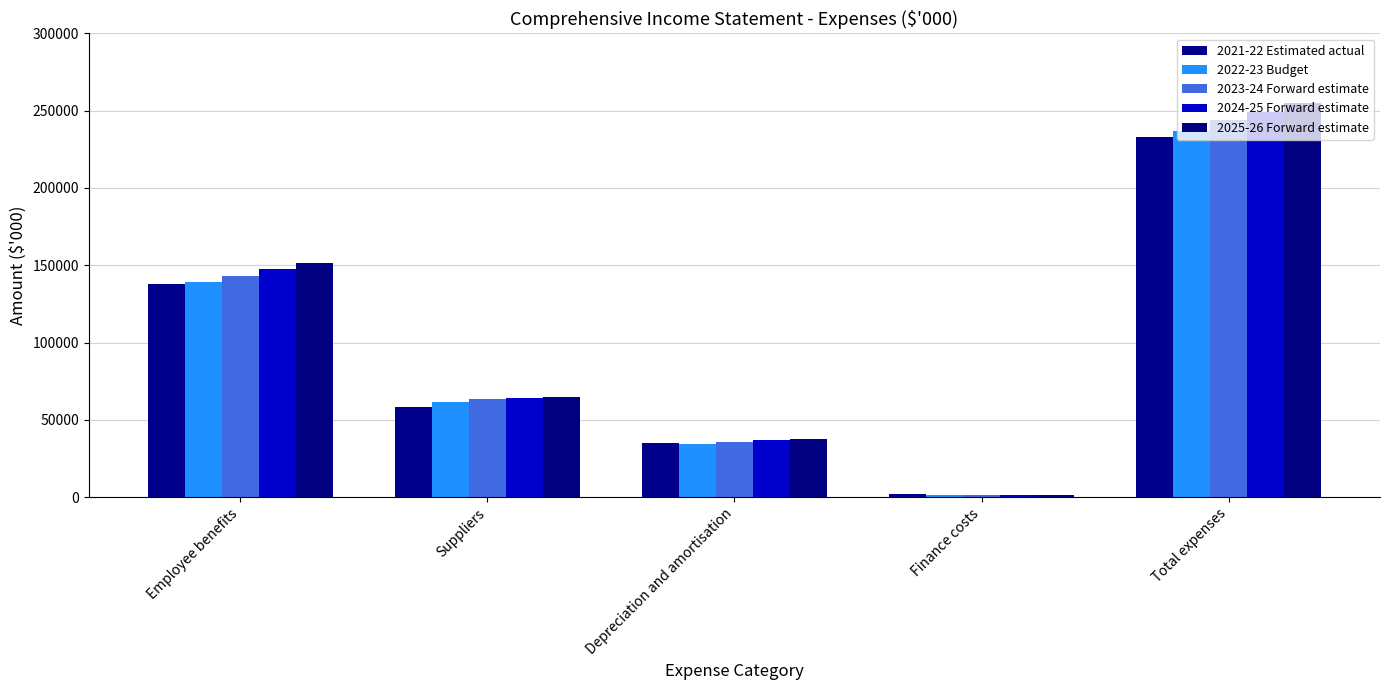

Rank the series by their maximum value, from lowest to highest.

2021-22 Estimated actual, 2022-23 Budget, 2023-24 Forward estimate, 2024-25 Forward estimate, 2025-26 Forward estimate